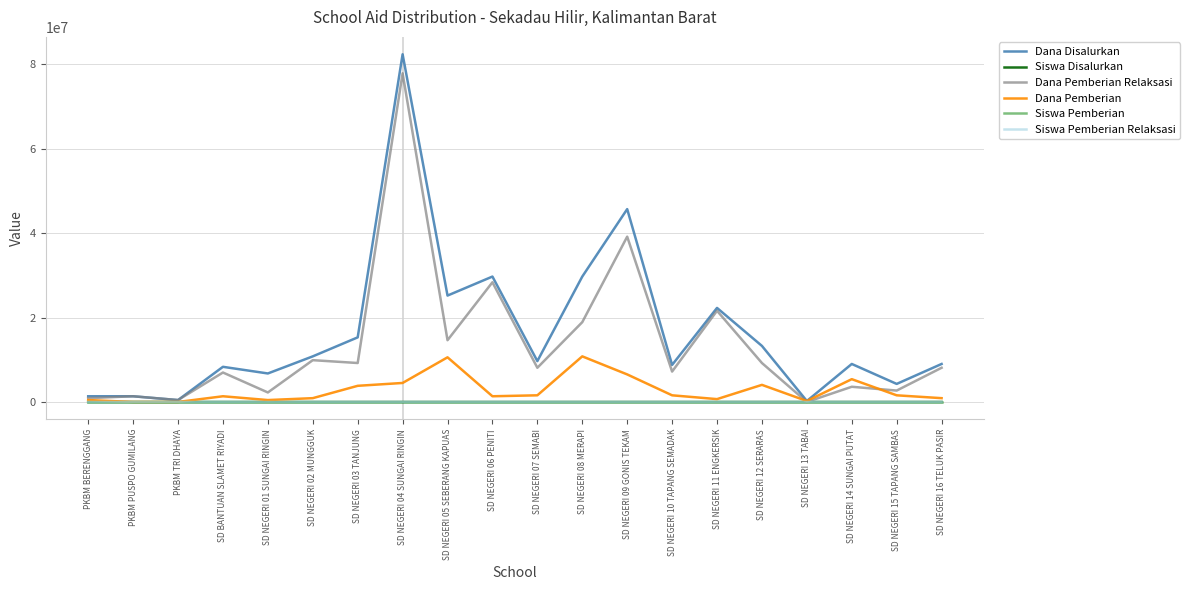

The Dana Pemberian Relaksasi series shows 3807518 at SD NEGERI 15 TAPANG SAMBAS. True or false?

False